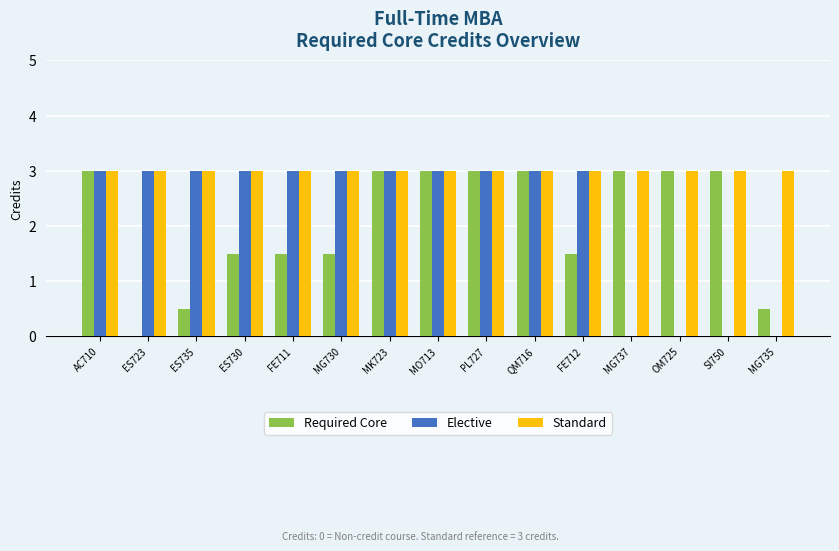

Is the value of Required Core at FE712 greater than the value of Elective at ES735?

No